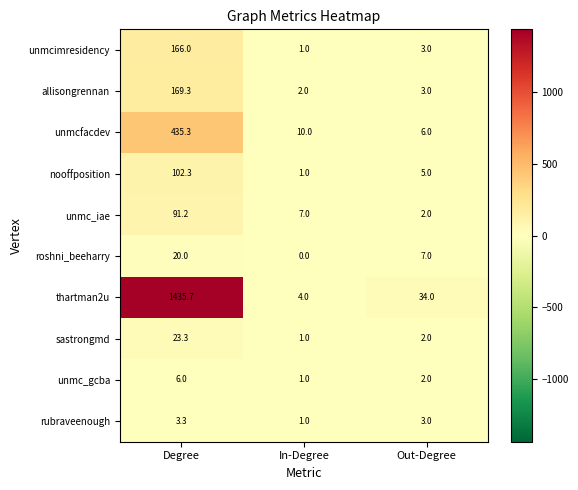

What is the difference between the unmc_iae values at Degree and In-Degree?

84.2